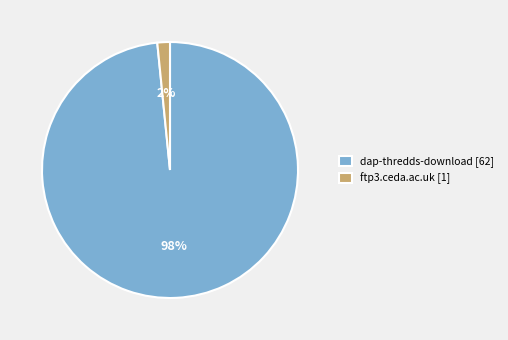

What percentage is the ftp3.ceda.ac.uk slice, to the nearest percent?

2%